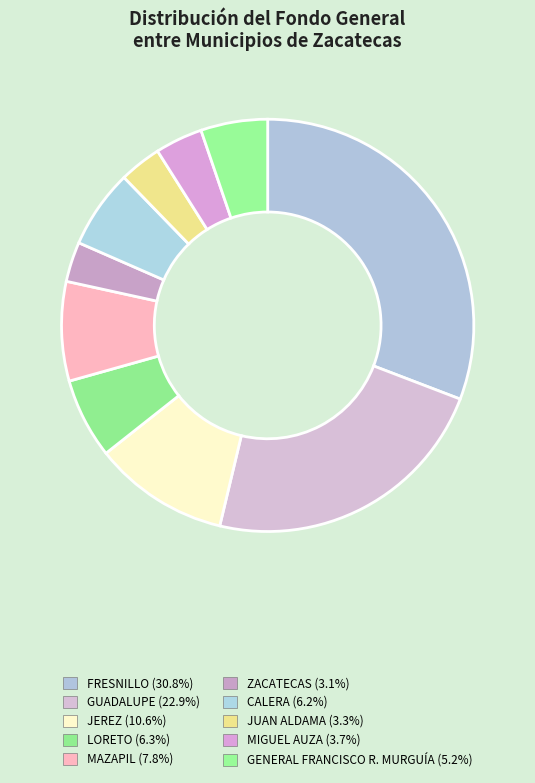

To the nearest percent, what percentage of the pie is JEREZ?

11%